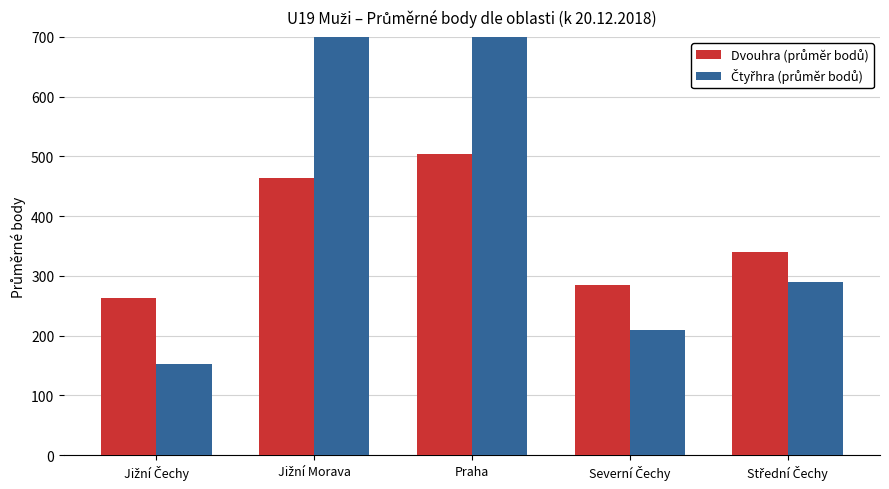

At which label does Dvouhra (průměr bodů) first exceed 340?

Jižní Morava